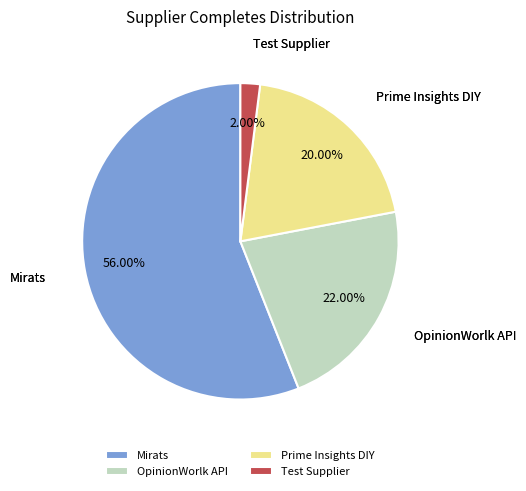

True or false: Mirats accounts for 70% of the total.

False